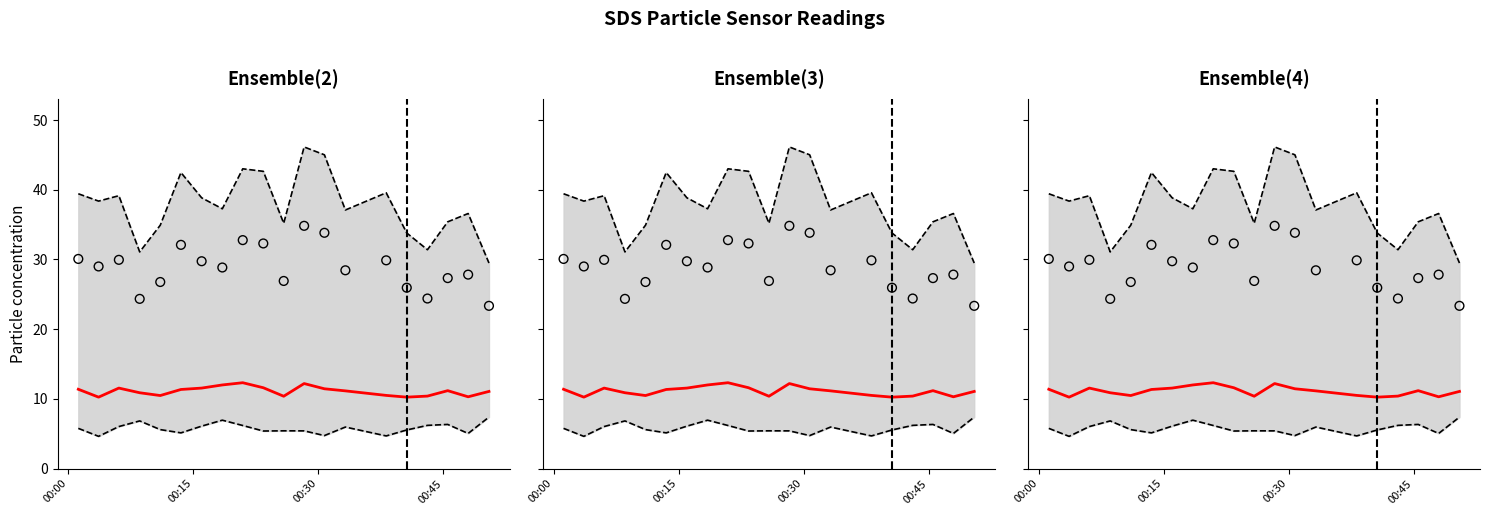

Is the value of SDS_P1 obs at 19 greater than the value of Upper bound at 8?

No